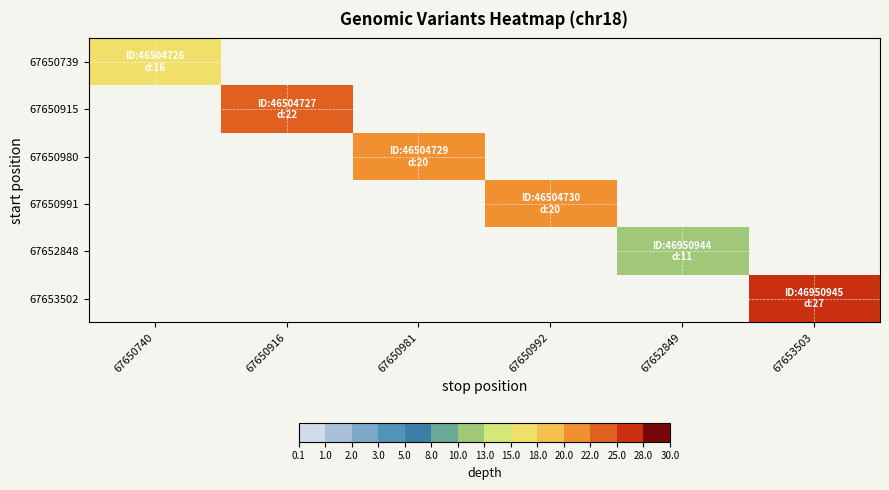

At 67650916, list the series in order from smallest to largest.

67650739, 67650915, 67650980, 67650991, 67652848, 67653502